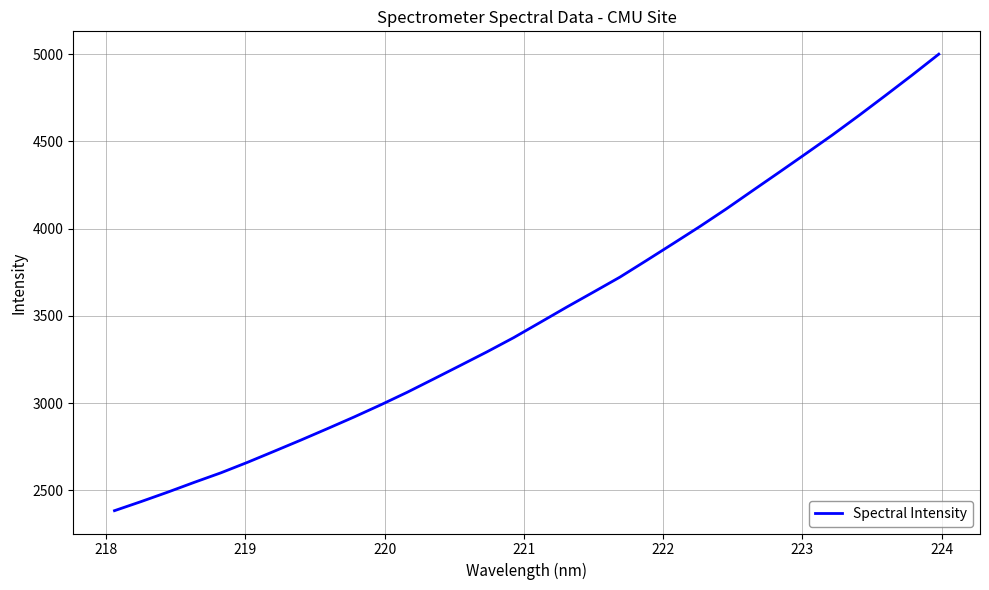

What is the smallest value displayed?

2383.3